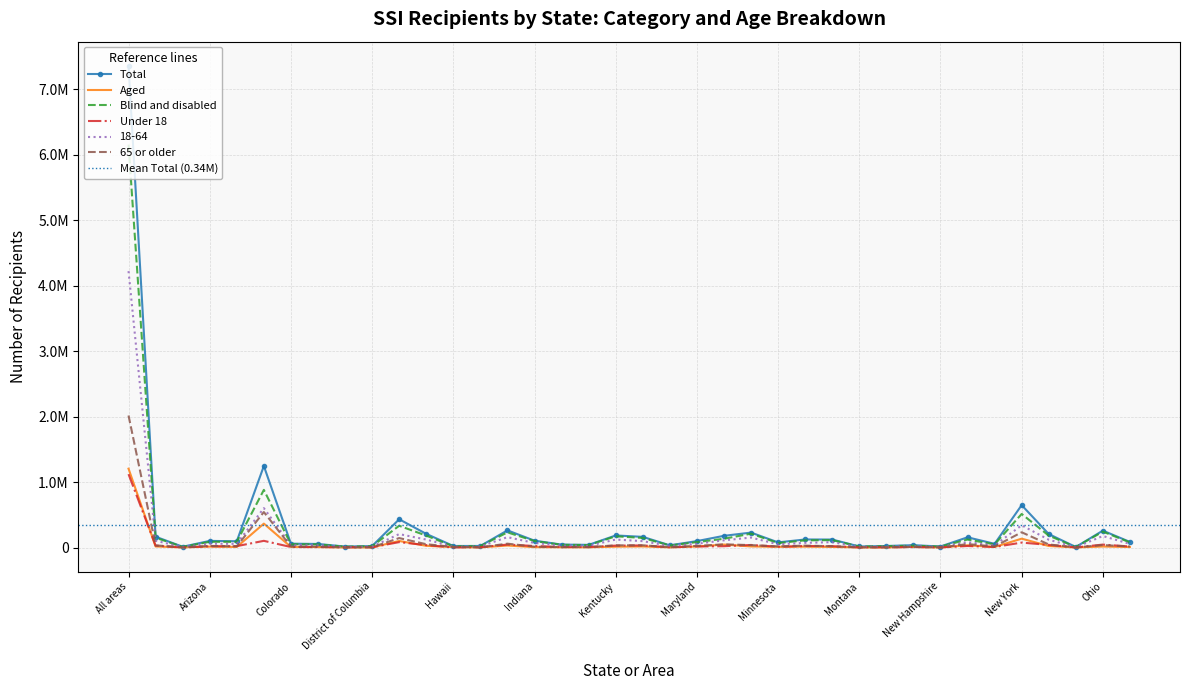

At how many categories does at least one series exceed 643936?

3